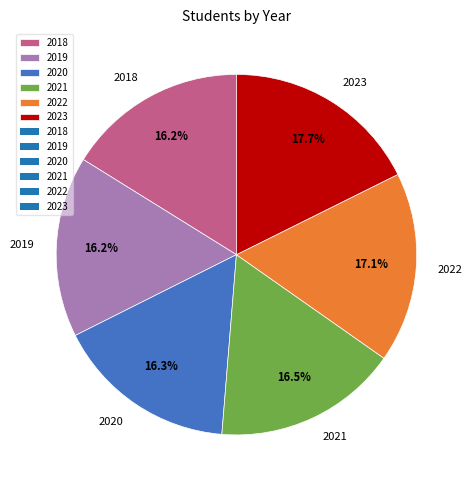

Is the sum of 2020 and 2021 greater than half?

No